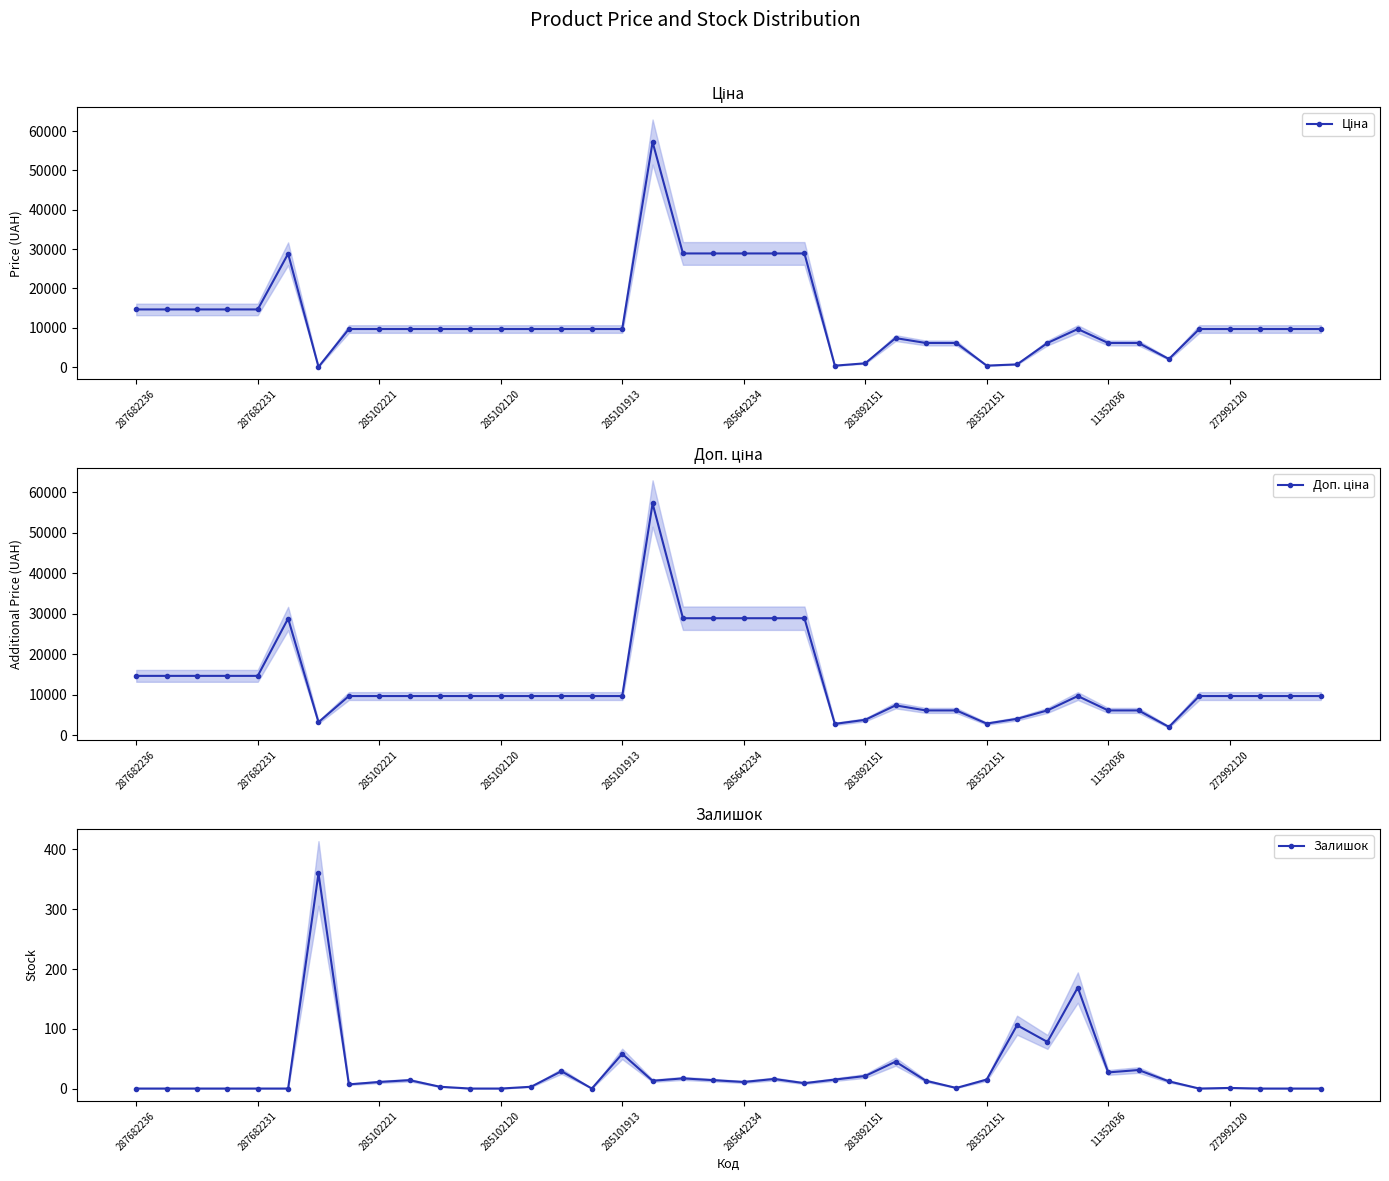

At which label is Доп. ціна closest to 29639?

18